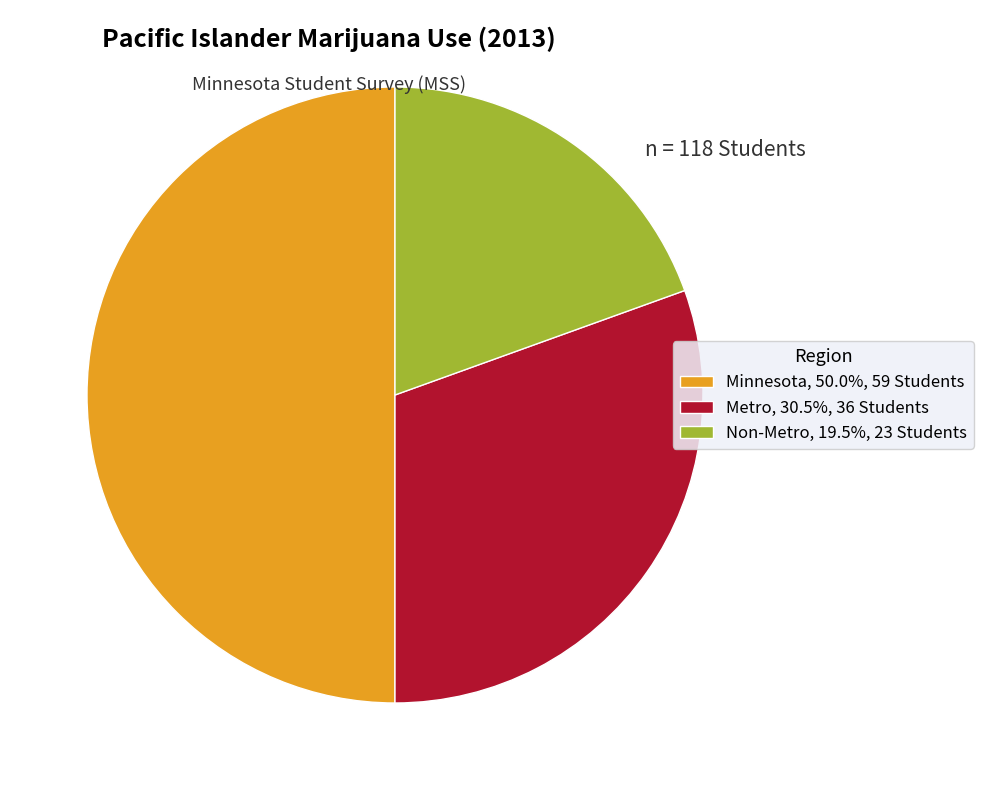

Combined, do Metro, 30.5%, 36 Students and Minnesota, 50.0%, 59 Students account for over 50%?

Yes